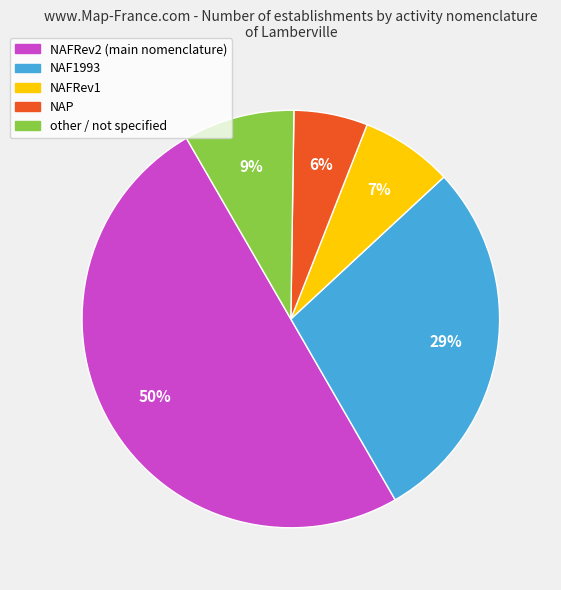

Count the number of slices in the pie.

5